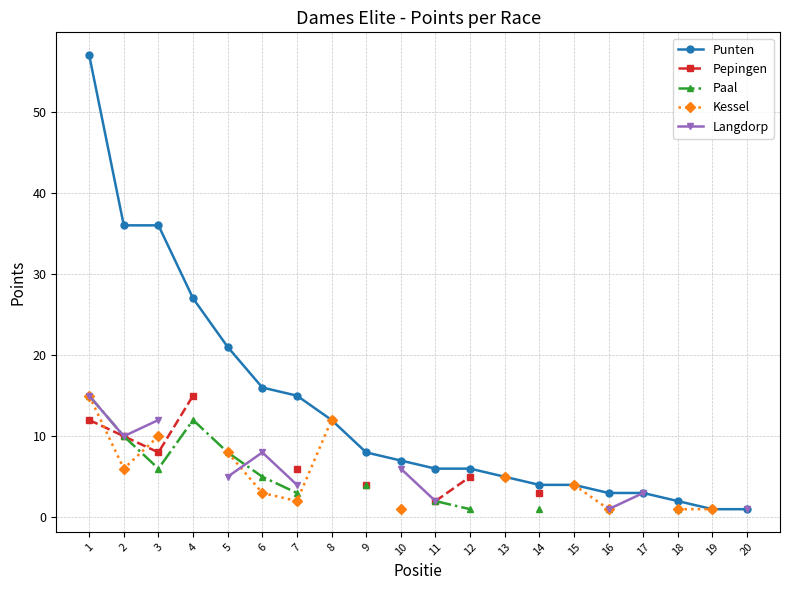

At which label does Paal reach its minimum?

12